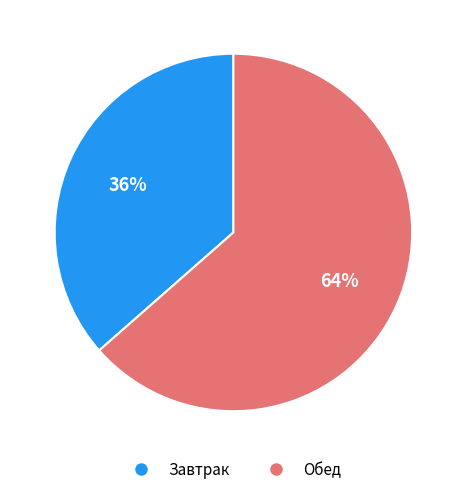

Does any single category account for the majority?

Yes